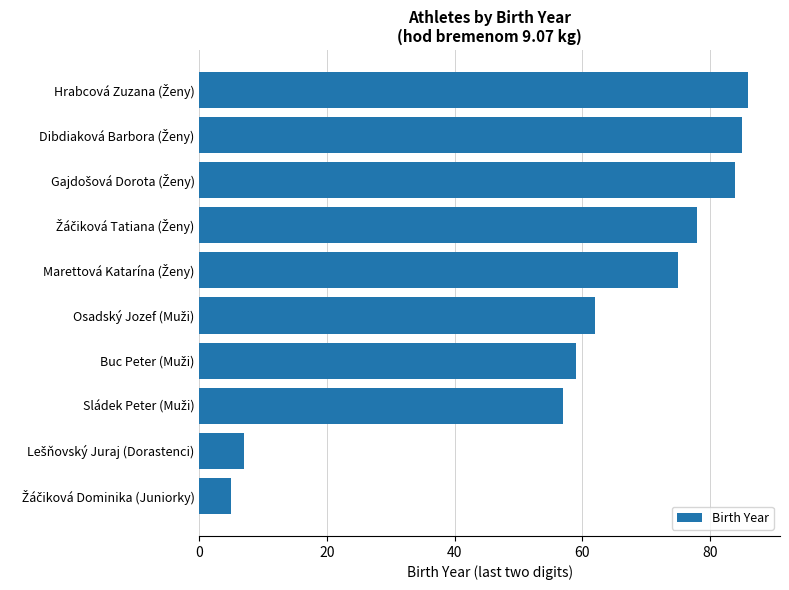

Reading bottom to top, extract all data points from this chart.

5	7	57	59	62	75	78	84	85	86